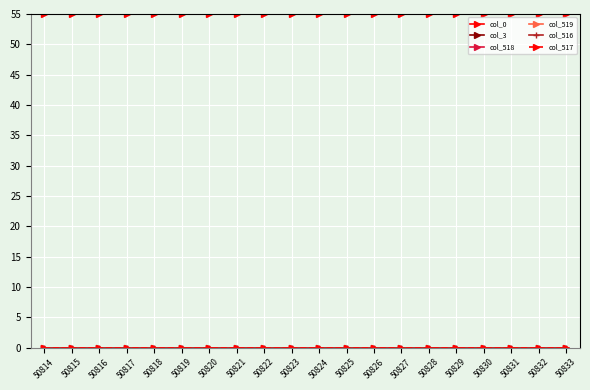

At how many categories does at least one series exceed 42?

20